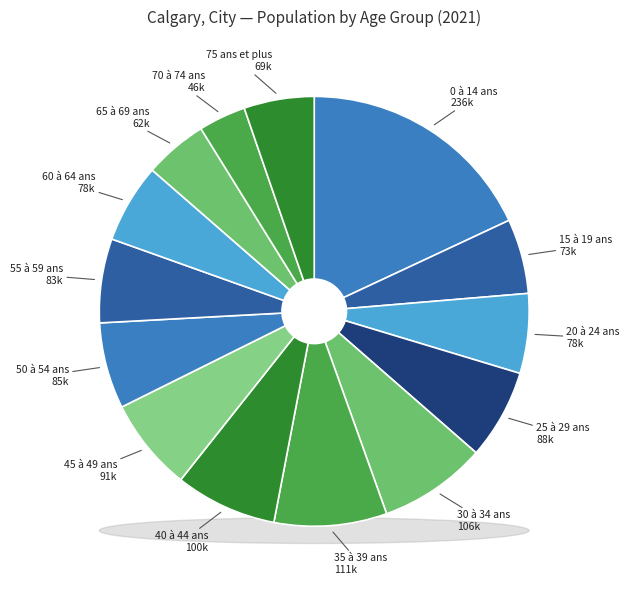

Do 55 à 59 ans and 20 à 24 ans together represent more than half of the pie?

No